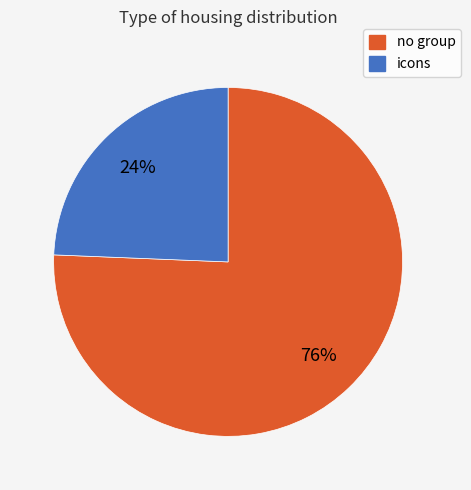

Does any single category account for the majority?

Yes